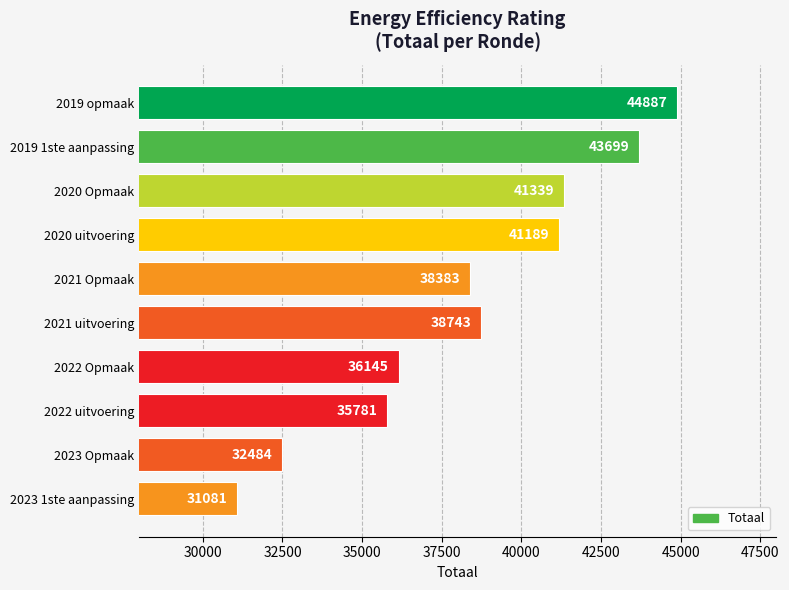

Reading top to bottom, what are all the values shown in this chart?

2019 opmaak=44887	2019 1ste aanpassing=43699	2020 Opmaak=41339	2020 uitvoering=41189	2021 Opmaak=38383	2021 uitvoering=38743	2022 Opmaak=36145	2022 uitvoering=35781	2023 Opmaak=32484	2023 1ste aanpassing=31081